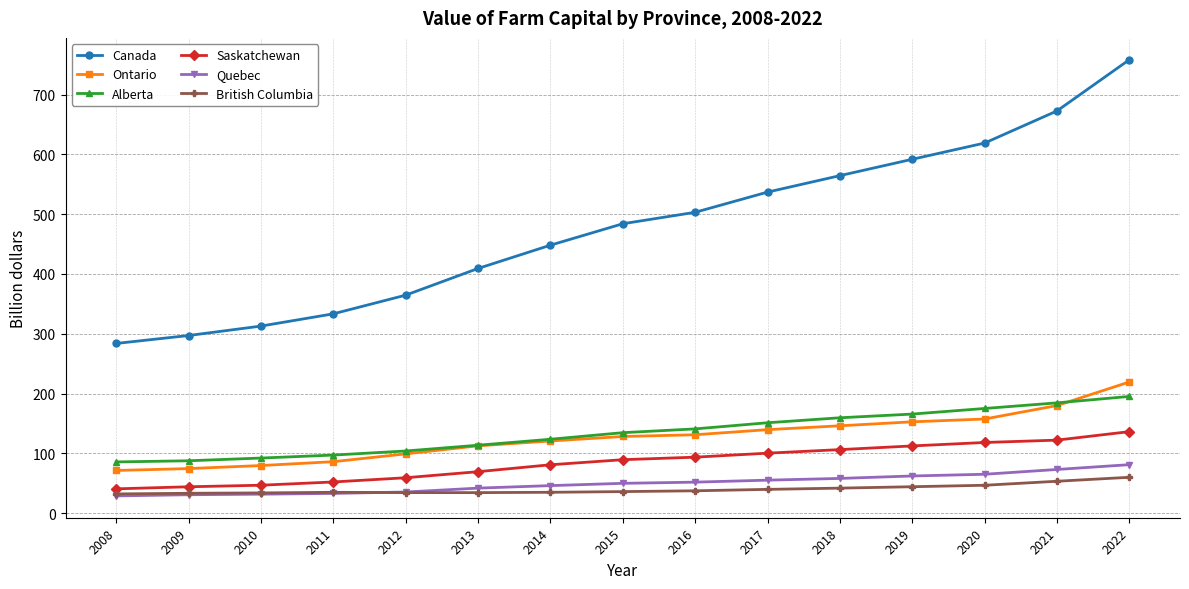

Which category has the highest value across all series?

2022